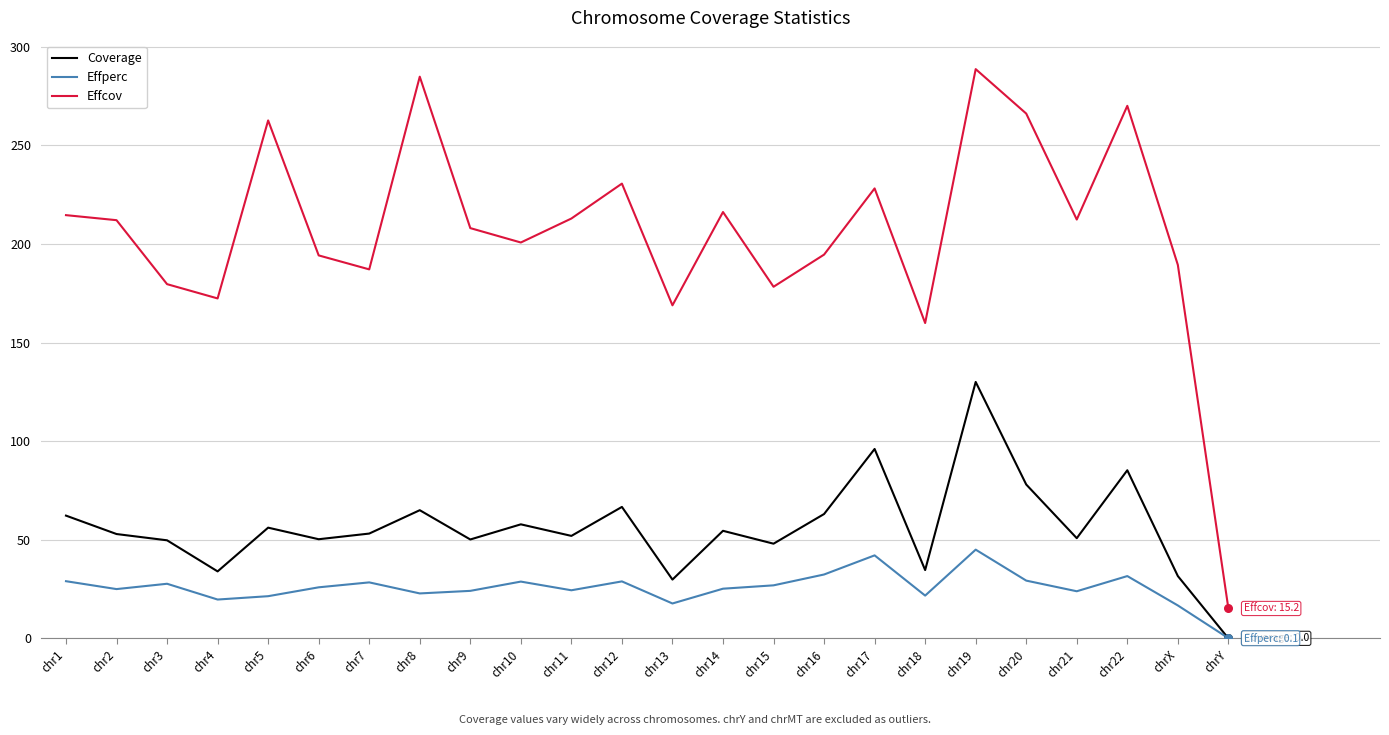

What are all the series names shown in the legend?

Coverage, Effperc, Effcov